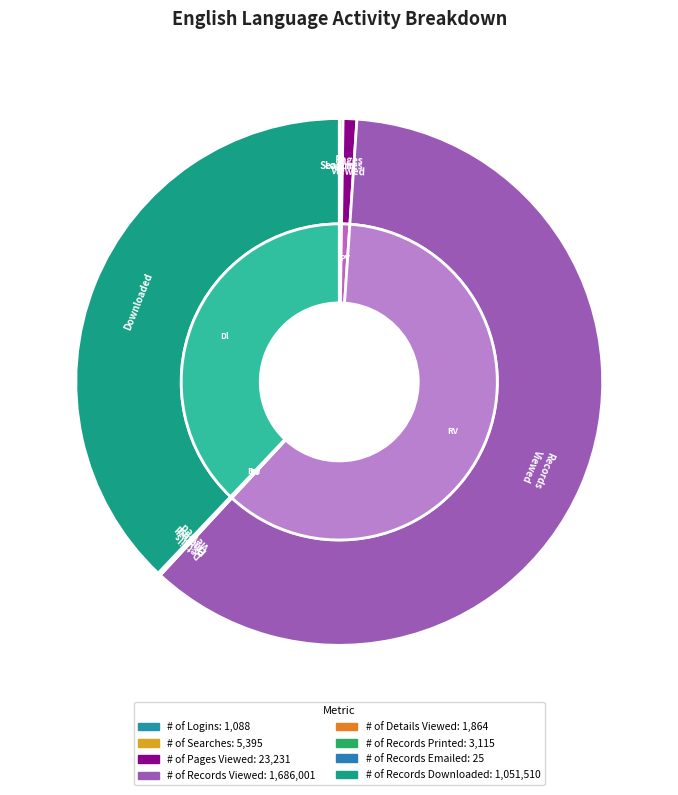

Which slice is the smallest?

# of Records Emailed